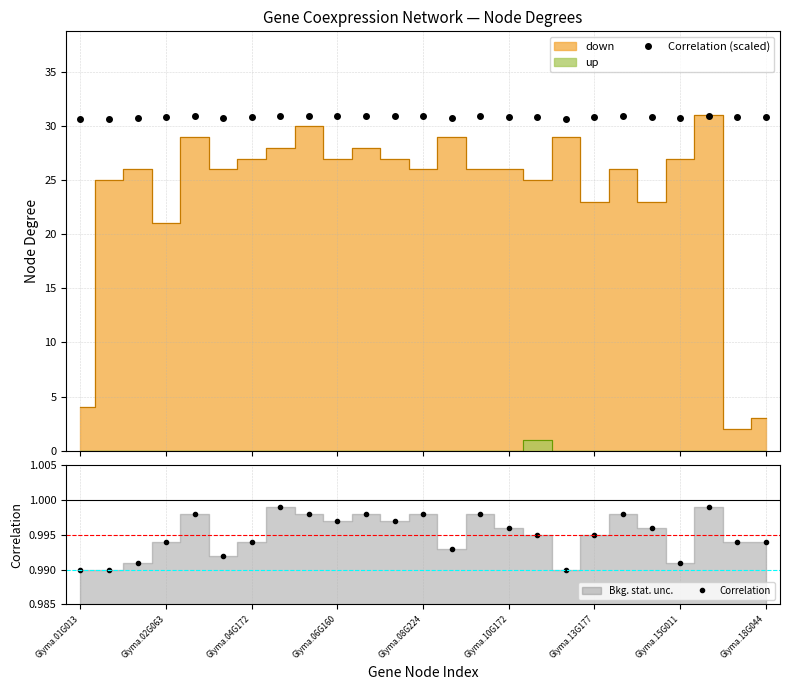

What is the average value of the Correlation (scaled) series?

30.8